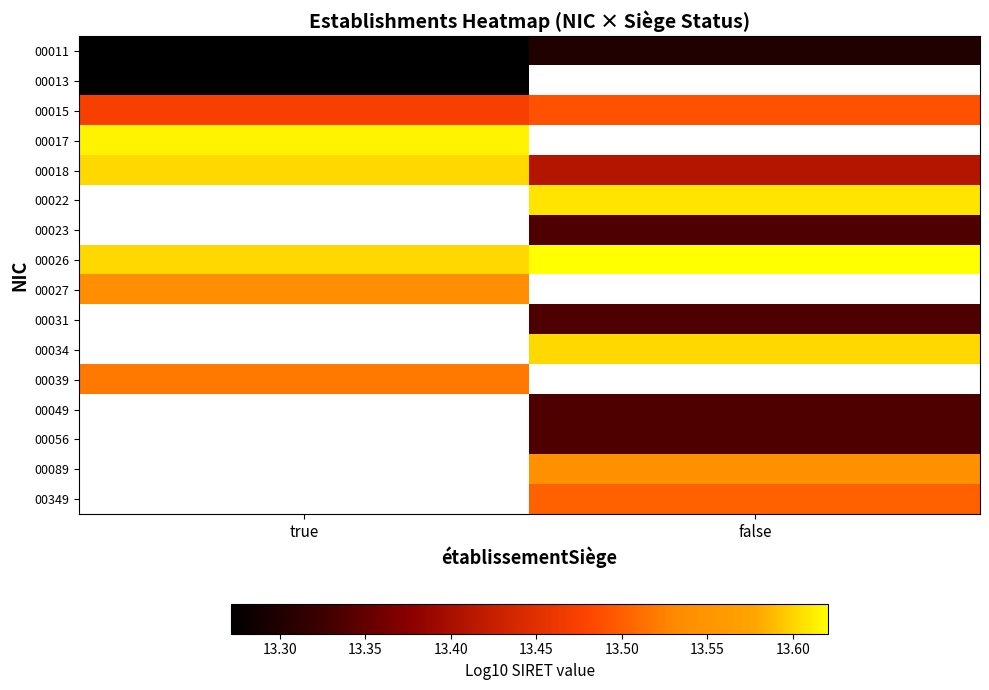

Which has a higher value, true or false?

false